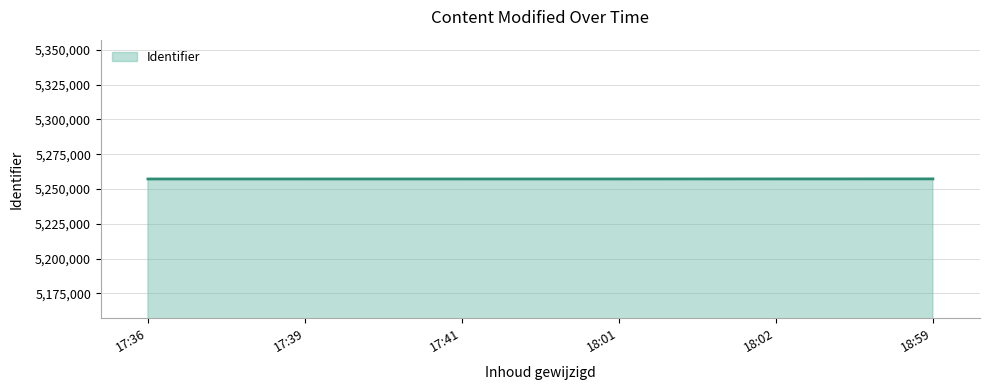

What is the smallest value displayed?

5257157